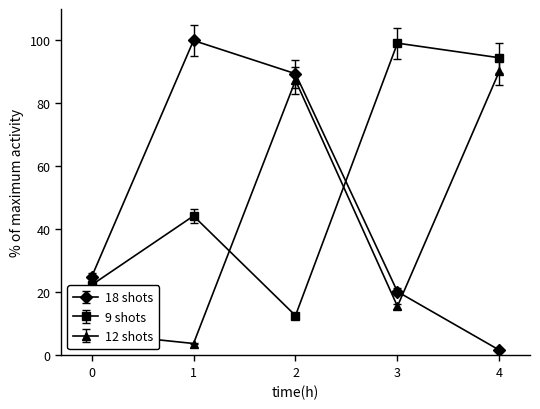

The value of 18 shots at 2 is 89.5. True or false?

True